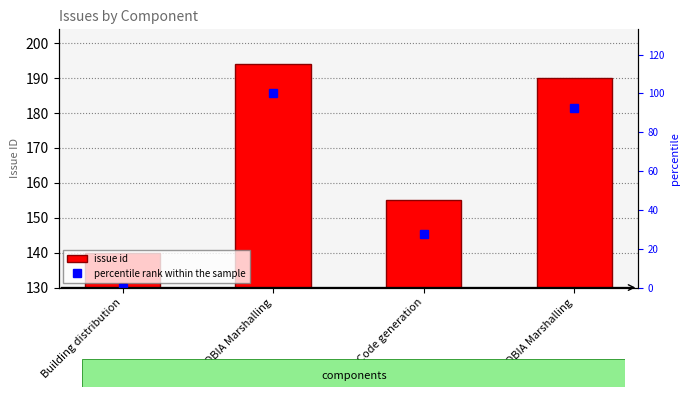

What is the value of the percentile rank within the sample bar at the 4th from the left?

100.0